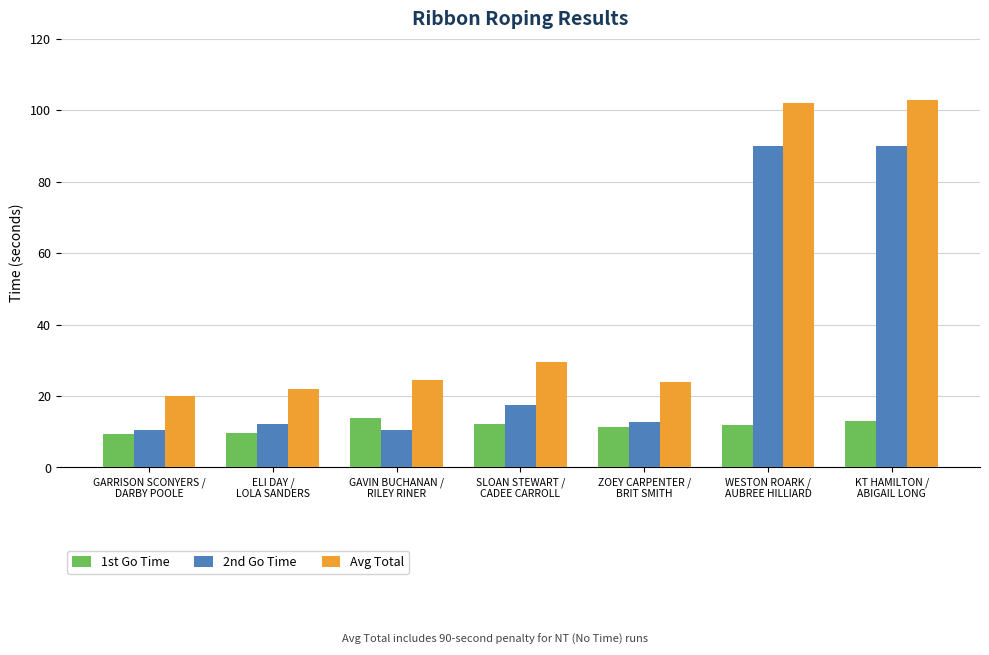

Where does the 1st Go Time series first go above 12?

GAVIN BUCHANAN /
RILEY RINER